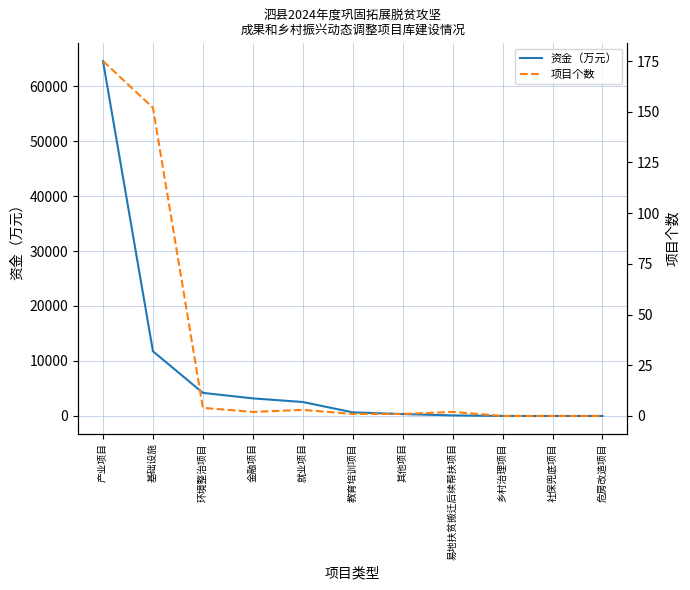

What is the value of the 资金（万元） point at the 4th from the left?

3200.0